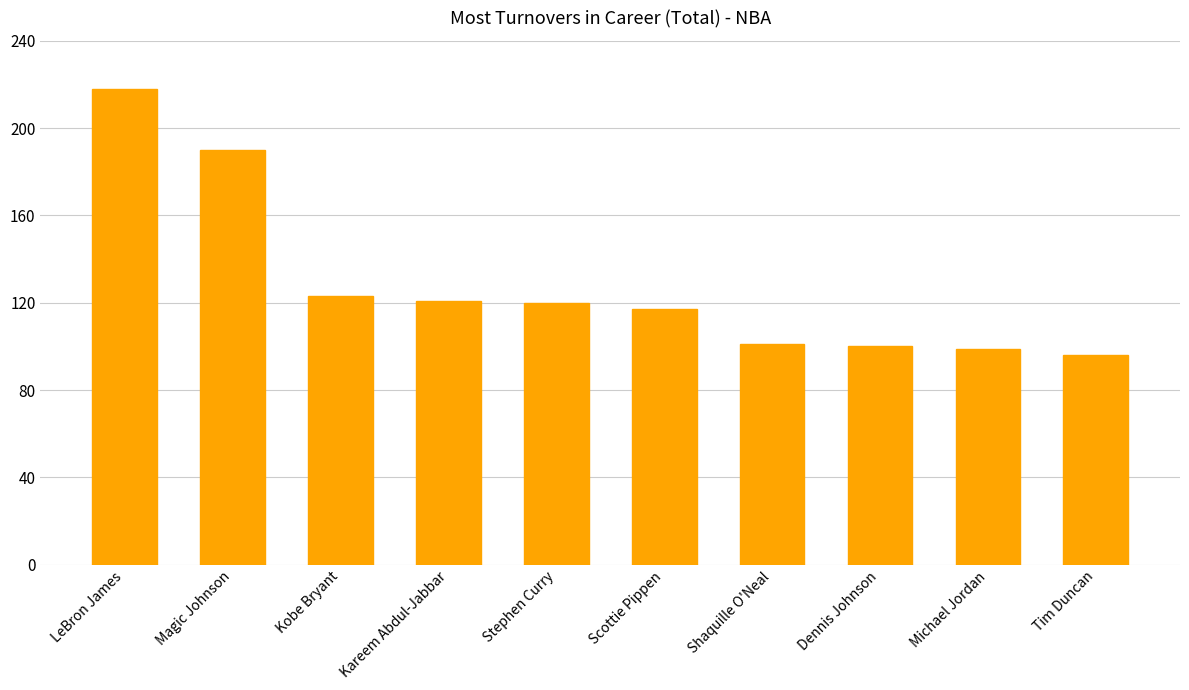

Does the chart contain stacked bars?

No